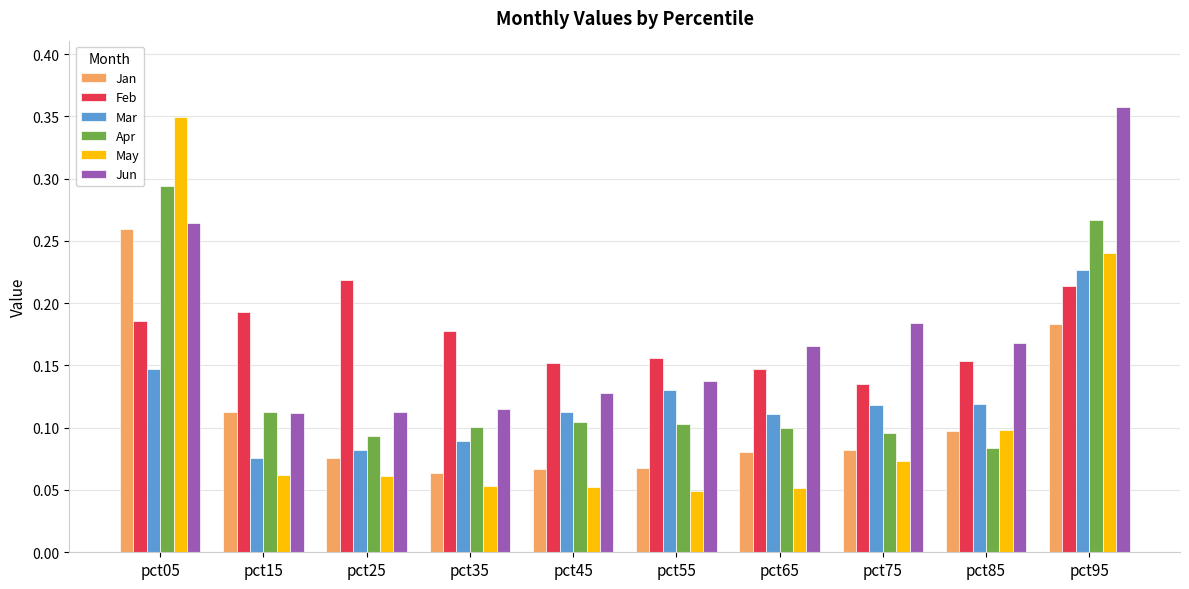

How many bars are there in total?

60